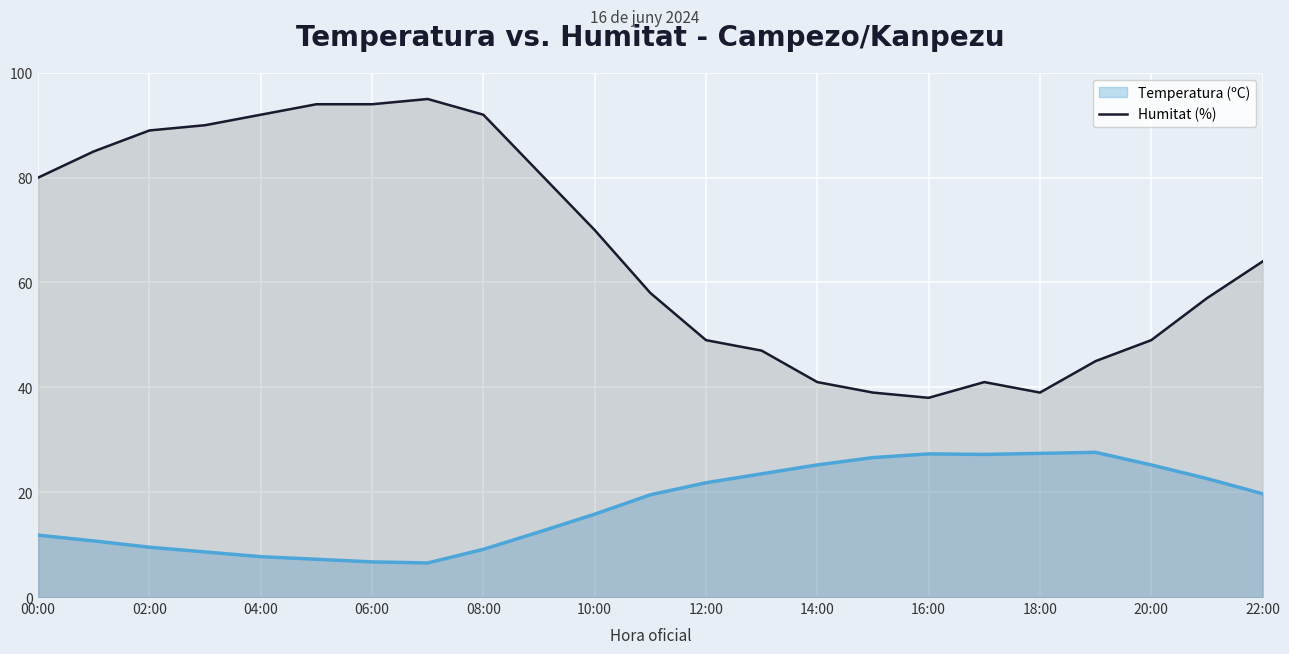

What is the difference between the Humitat (%) values at 20:00 and 14:00?

8.0